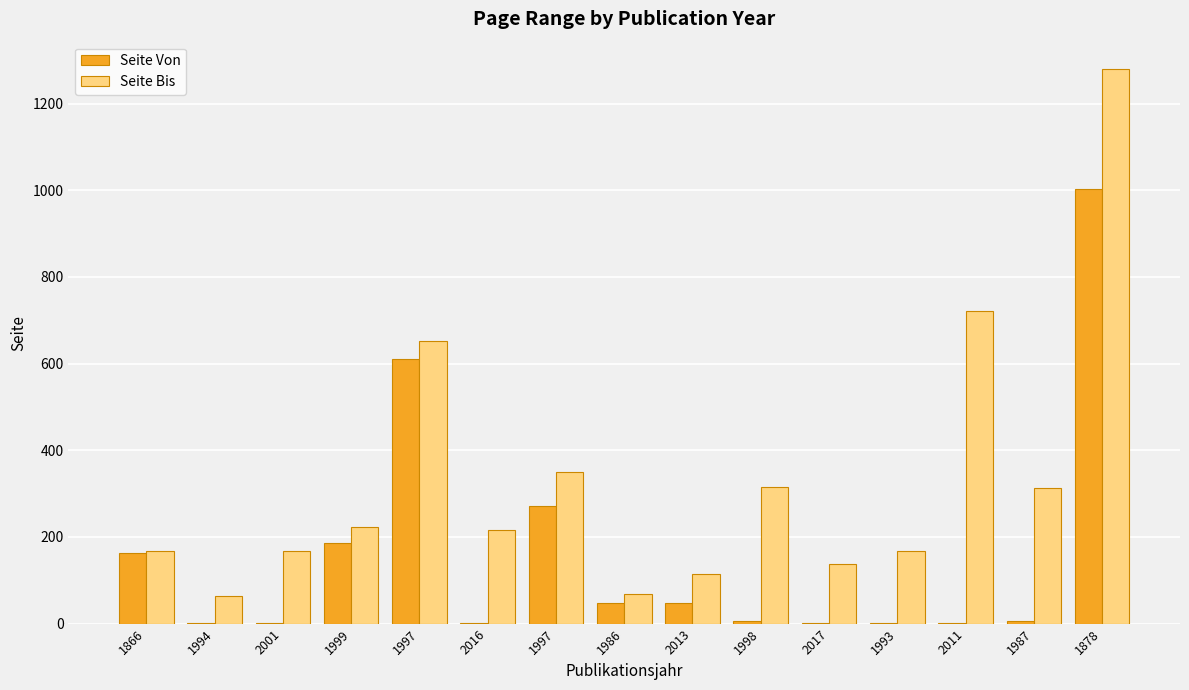

At which label does Seite Bis reach its minimum?

1994